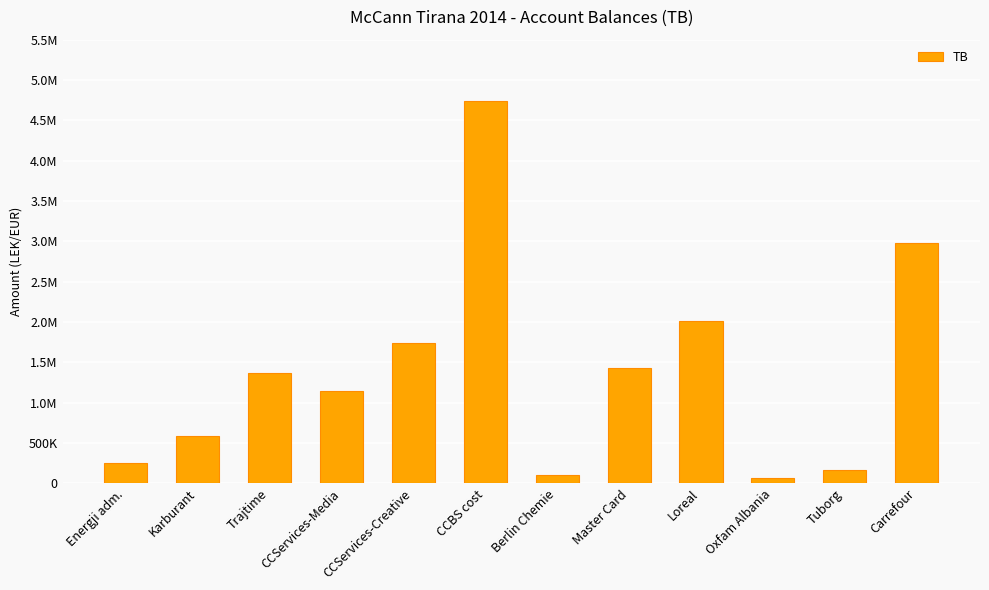

Reading left to right, what are all the values shown in this chart?

Energji adm.=250227.1	Karburant=588118.9	Trajtime=1366068.5	CCServices-Media=1149043.7	CCServices-Creative=1735151.5	CCBS cost=4735066.9	Berlin Chemie=105900.0	Master Card=1434003.2	Loreal=2010362.2	Oxfam Albania=61813.2	Tuborg=163090.0	Carrefour=2980057.7